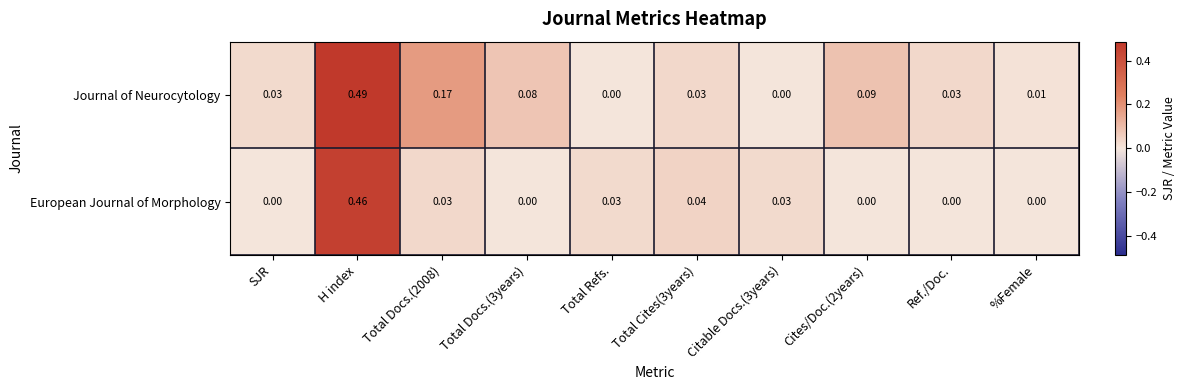

Which category has the highest value in the European Journal of Morphology series?

H index